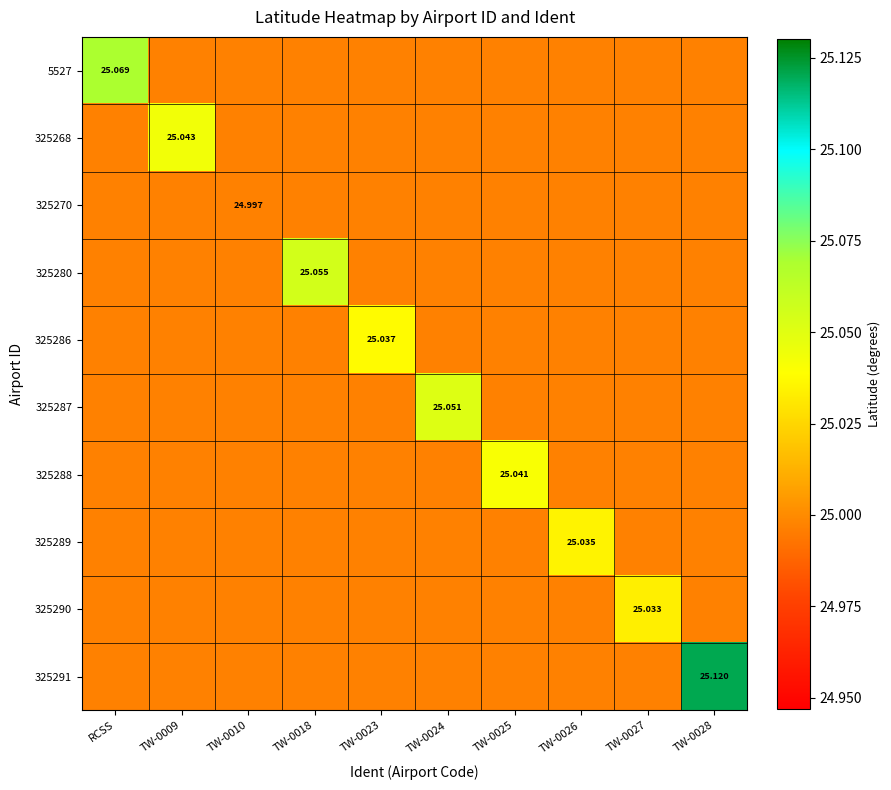

What is the average value of the 325288 series?

25.0